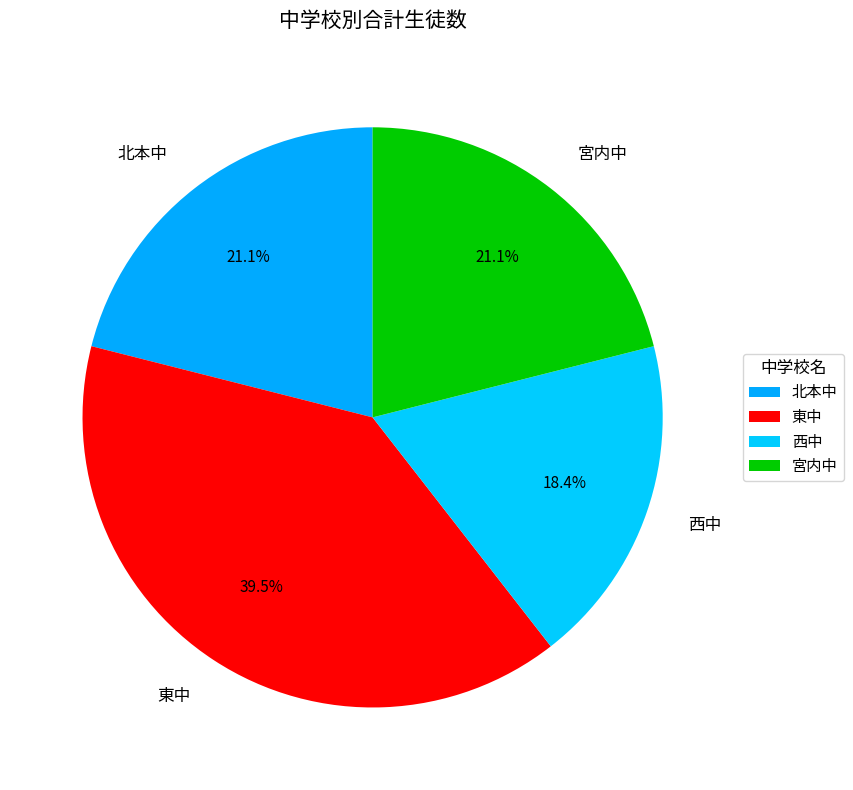

Between 西中 and 北本中, which is larger?

北本中